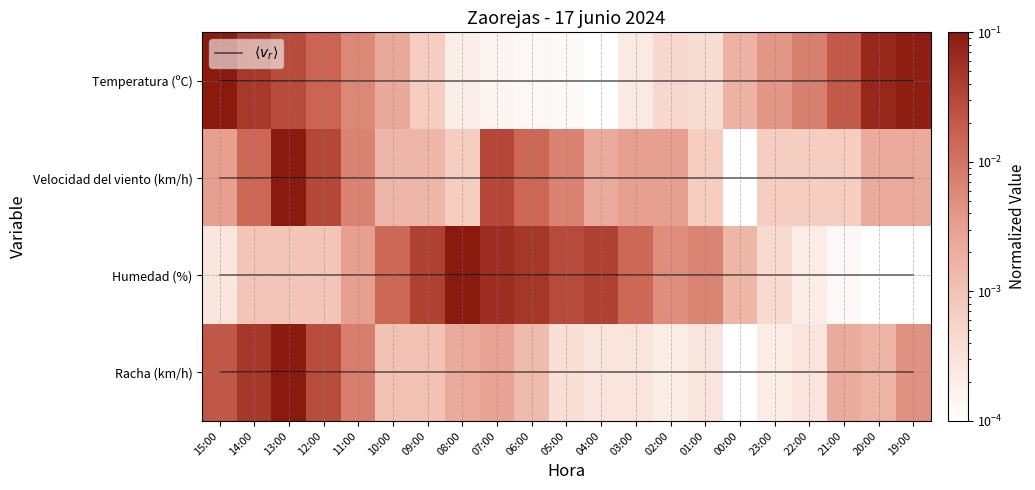

Where is $\langle v_r \rangle$ nearest to the value 0?

15:00